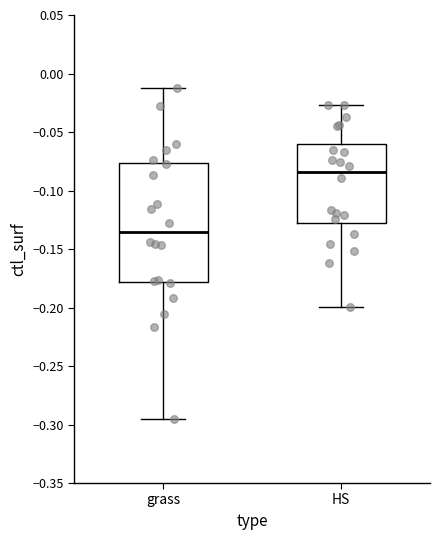

Reading left to right, transcribe this box plot: for each box, give where its median line is, the range the box spans, and where its two whiskers end, as read against the y-axis. The values are not printed on the chart, so give them approximately, as read against the axis.

grass: median -0.135, box -0.180 to -0.075, whiskers -0.295 to -0.010
HS: median -0.085, box -0.130 to -0.060, whiskers -0.200 to -0.025